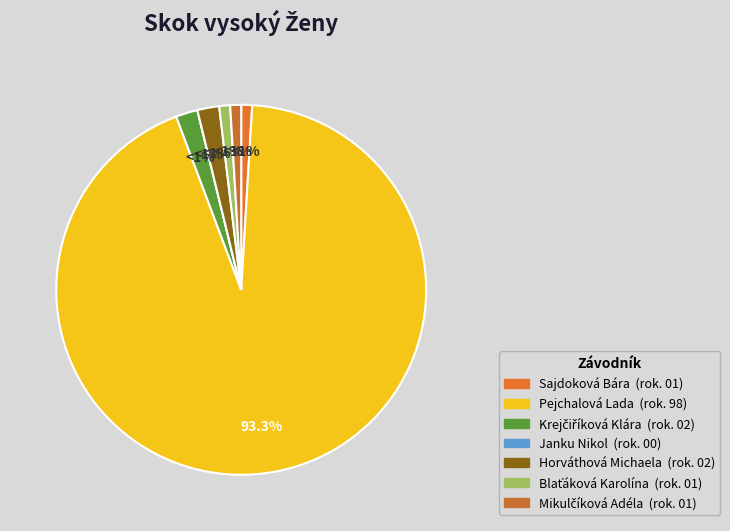

Is it true that Sajdoková Bára is 11% of the pie?

False